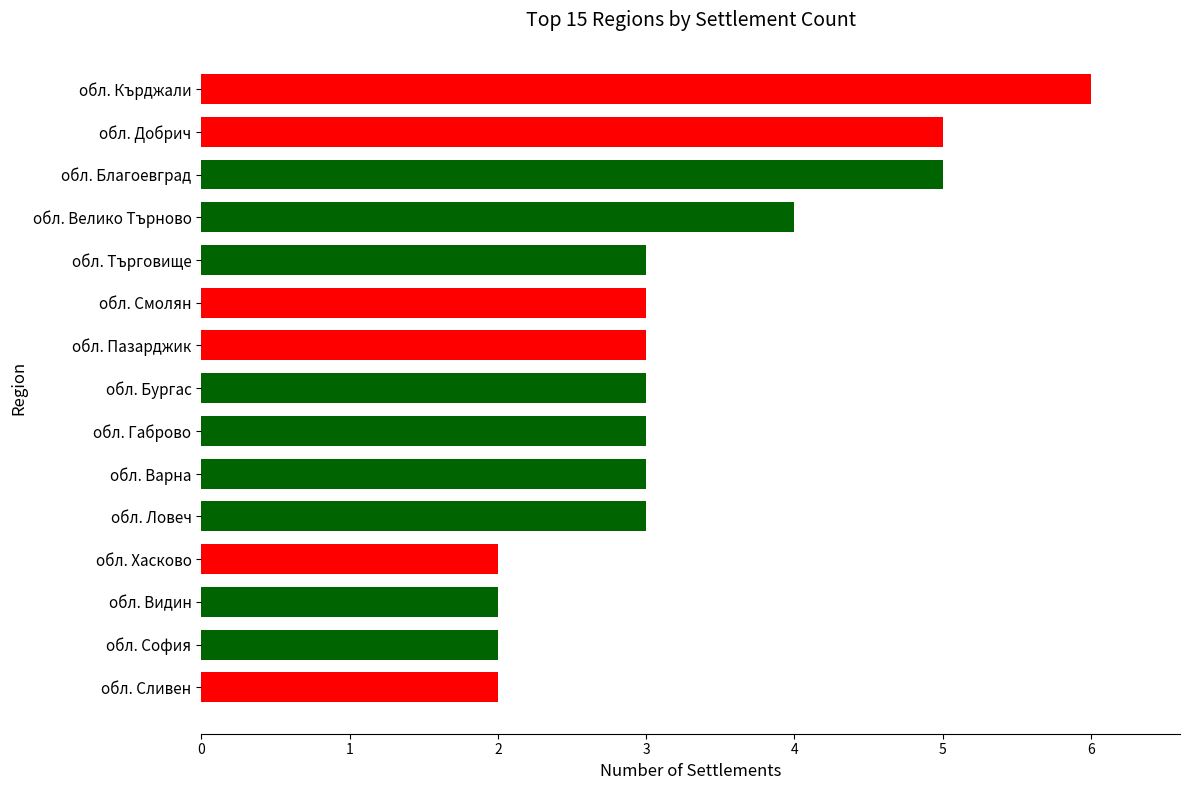

Reading top to bottom, extract all data points from this chart.

обл. Кърджали=6	обл. Добрич=5	обл. Благоевград=5	обл. Велико Търново=4	обл. Търговище=3	обл. Смолян=3	обл. Пазарджик=3	обл. Бургас=3	обл. Габрово=3	обл. Варна=3	обл. Ловеч=3	обл. Хасково=2	обл. Видин=2	обл. София=2	обл. Сливен=2